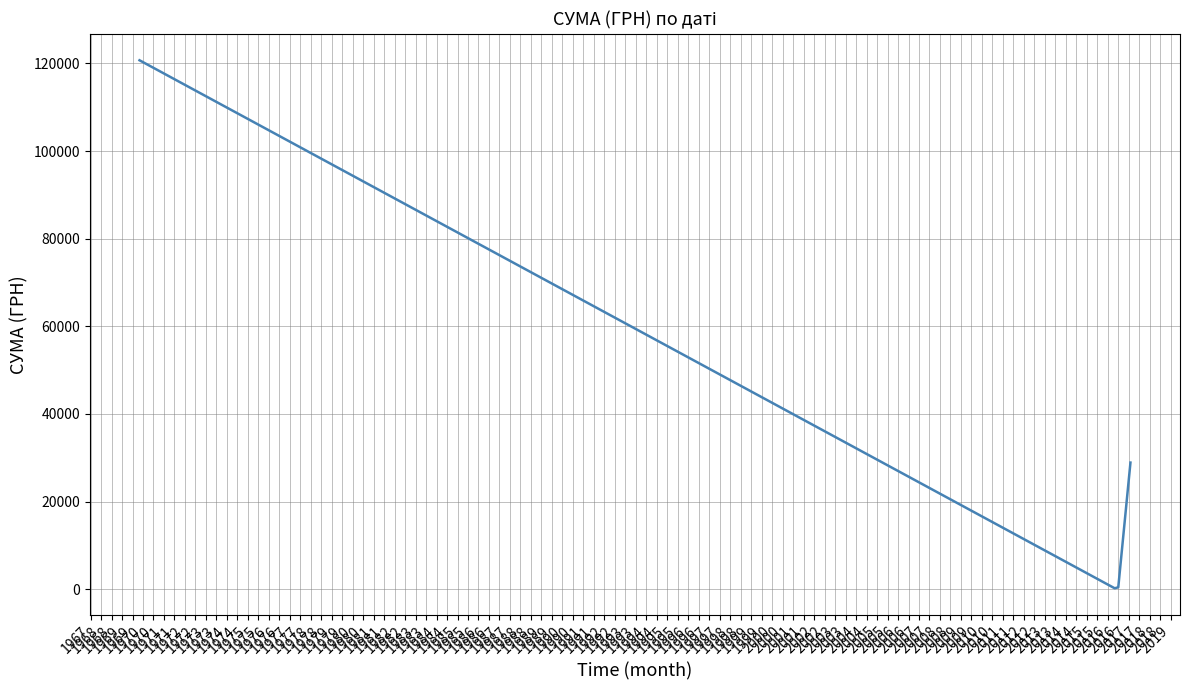

What is the difference between the second highest and minimum values?

28697.0